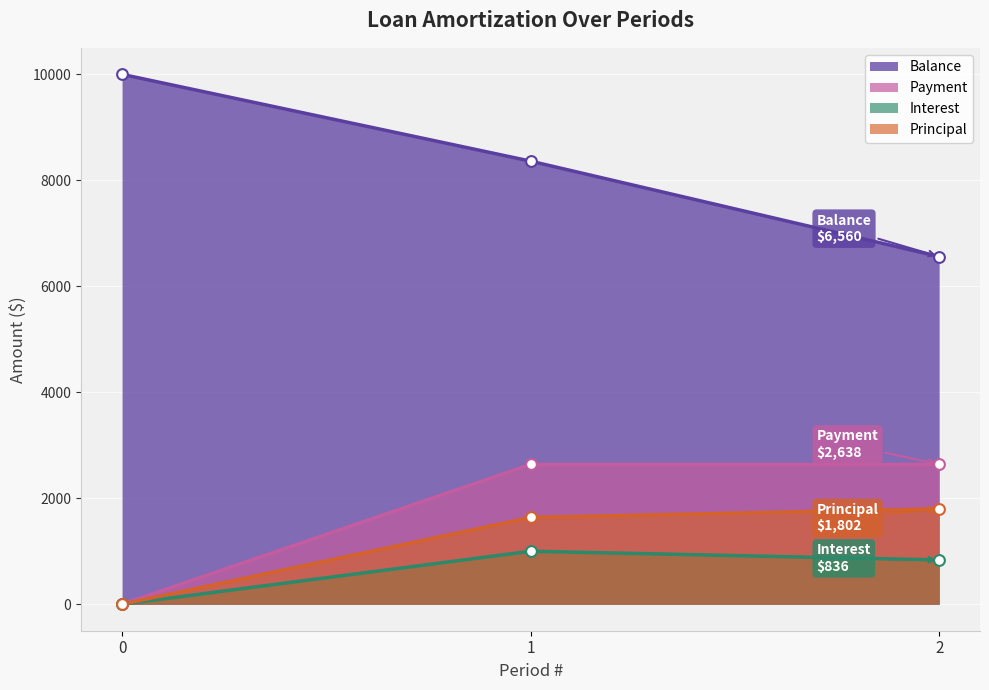

What are all the series names shown in the legend?

Balance, Payment, Interest, Principal